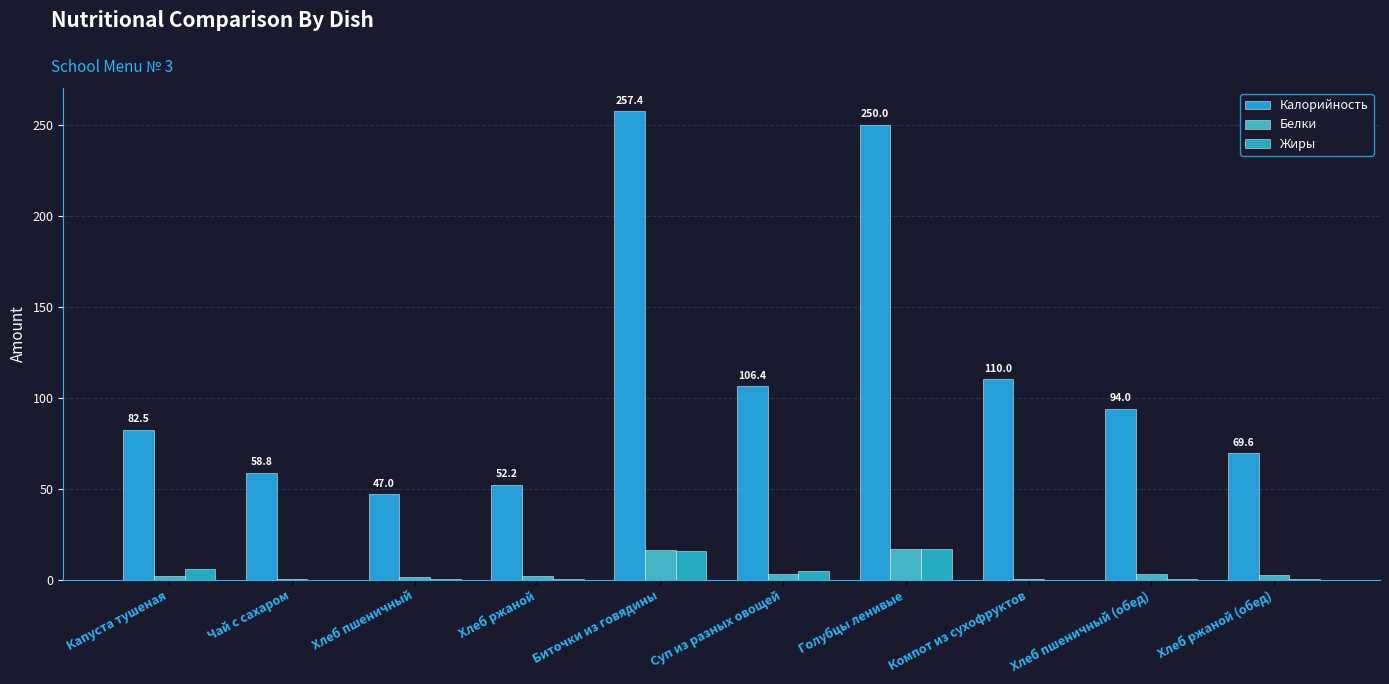

The Белки series shows 2.6 at Хлеб пшеничный. True or false?

False